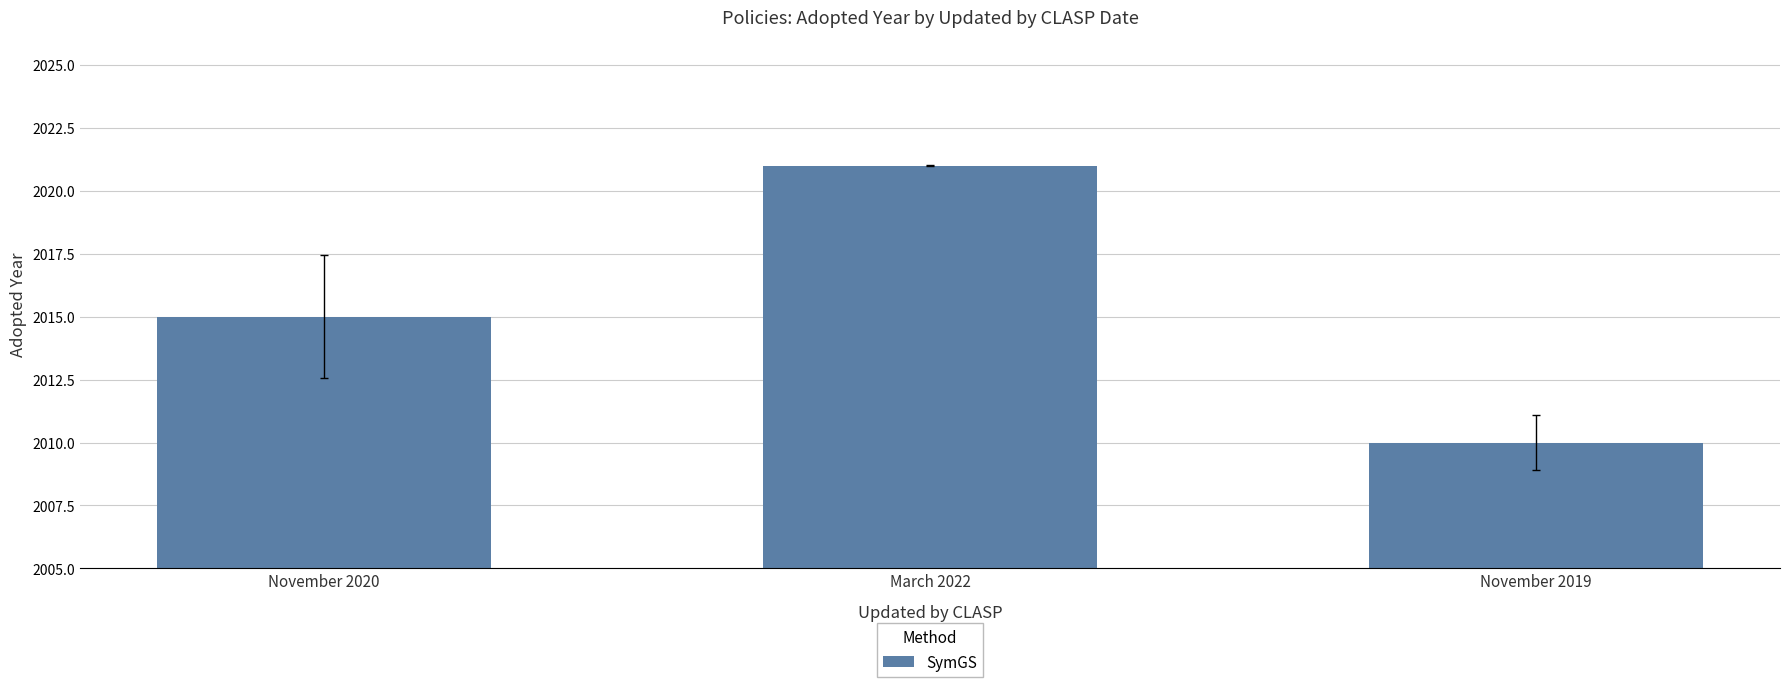

Rank the categories by value from lowest to highest.

November 2019, November 2020, March 2022